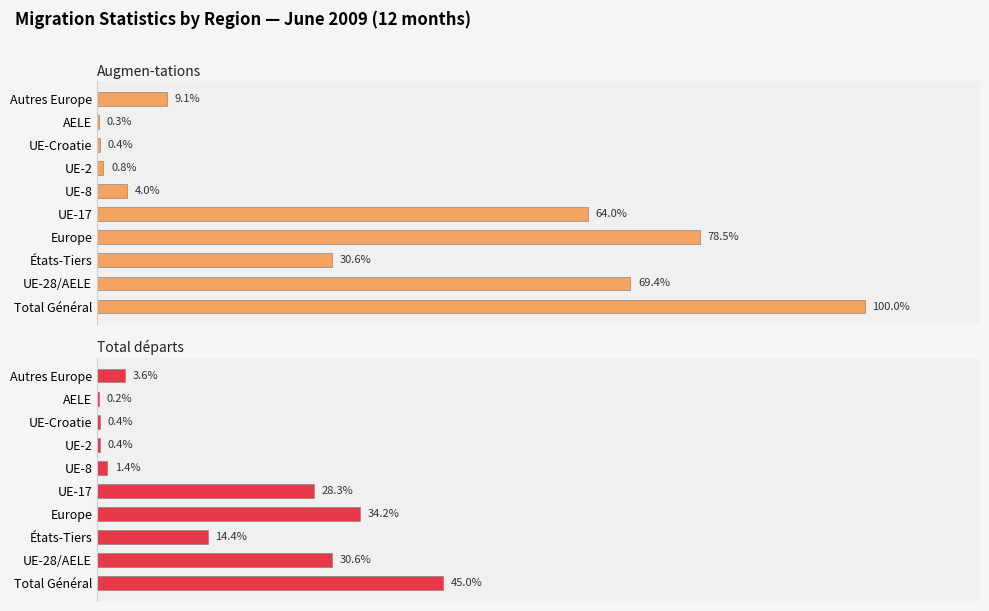

Which series has the largest range (max minus min)?

Augmen-tations